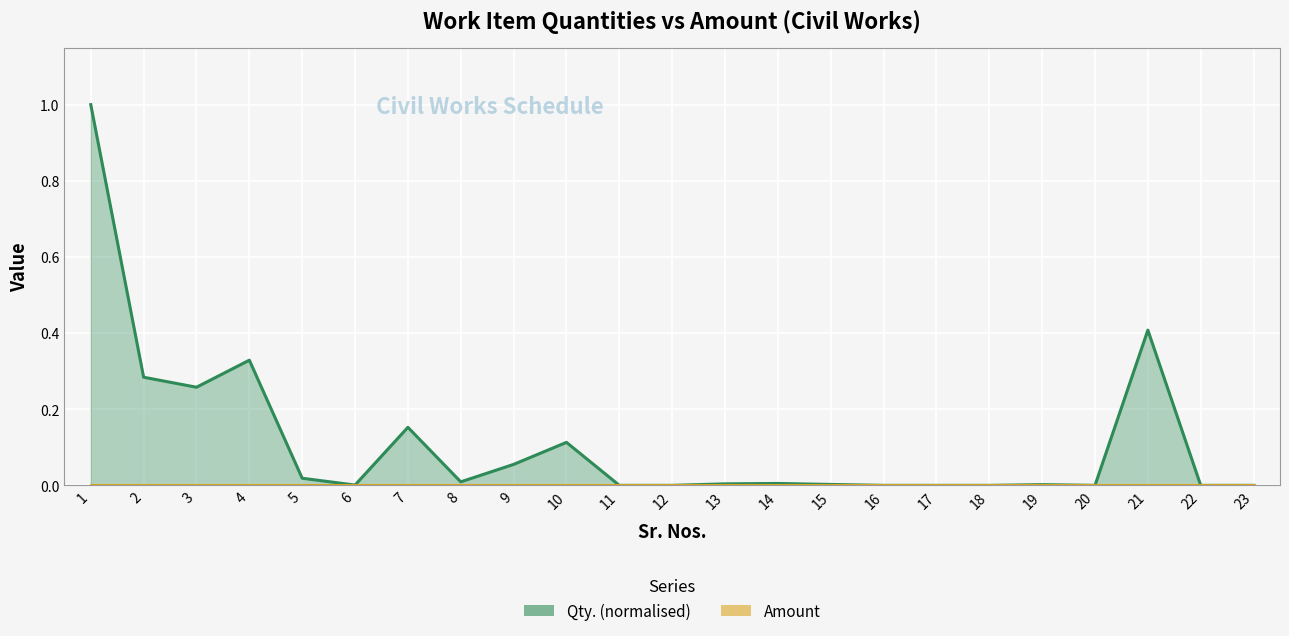

What is the value of the 1st point from the left?

1.0